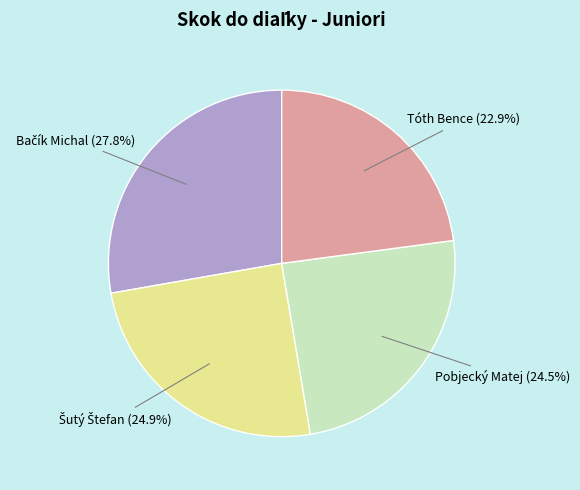

Is there a majority slice in this chart?

No